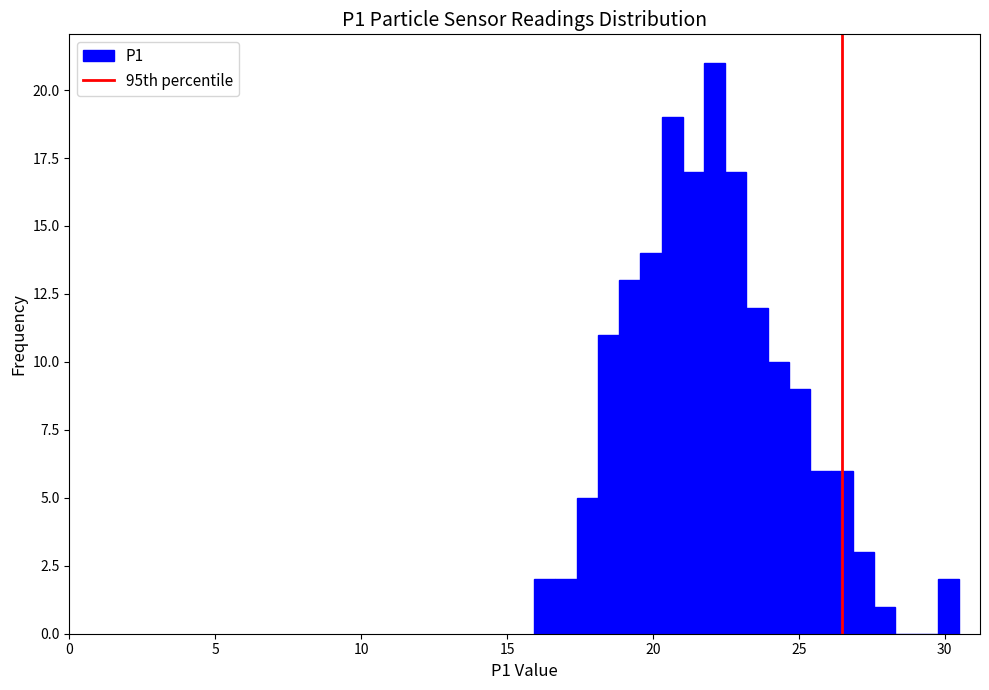

Around what value on the x-axis is the tallest bar? Give the approximate position of its centre, as read against the axis.

22.0